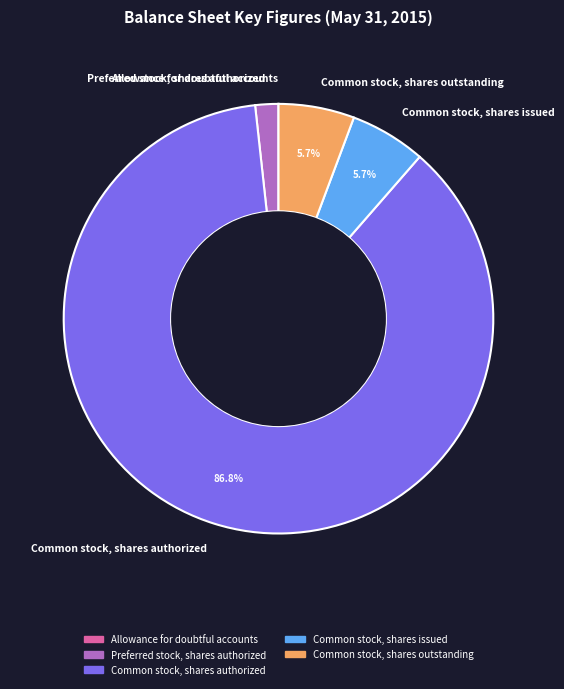

Which category accounts for the majority?

Common stock, shares authorized